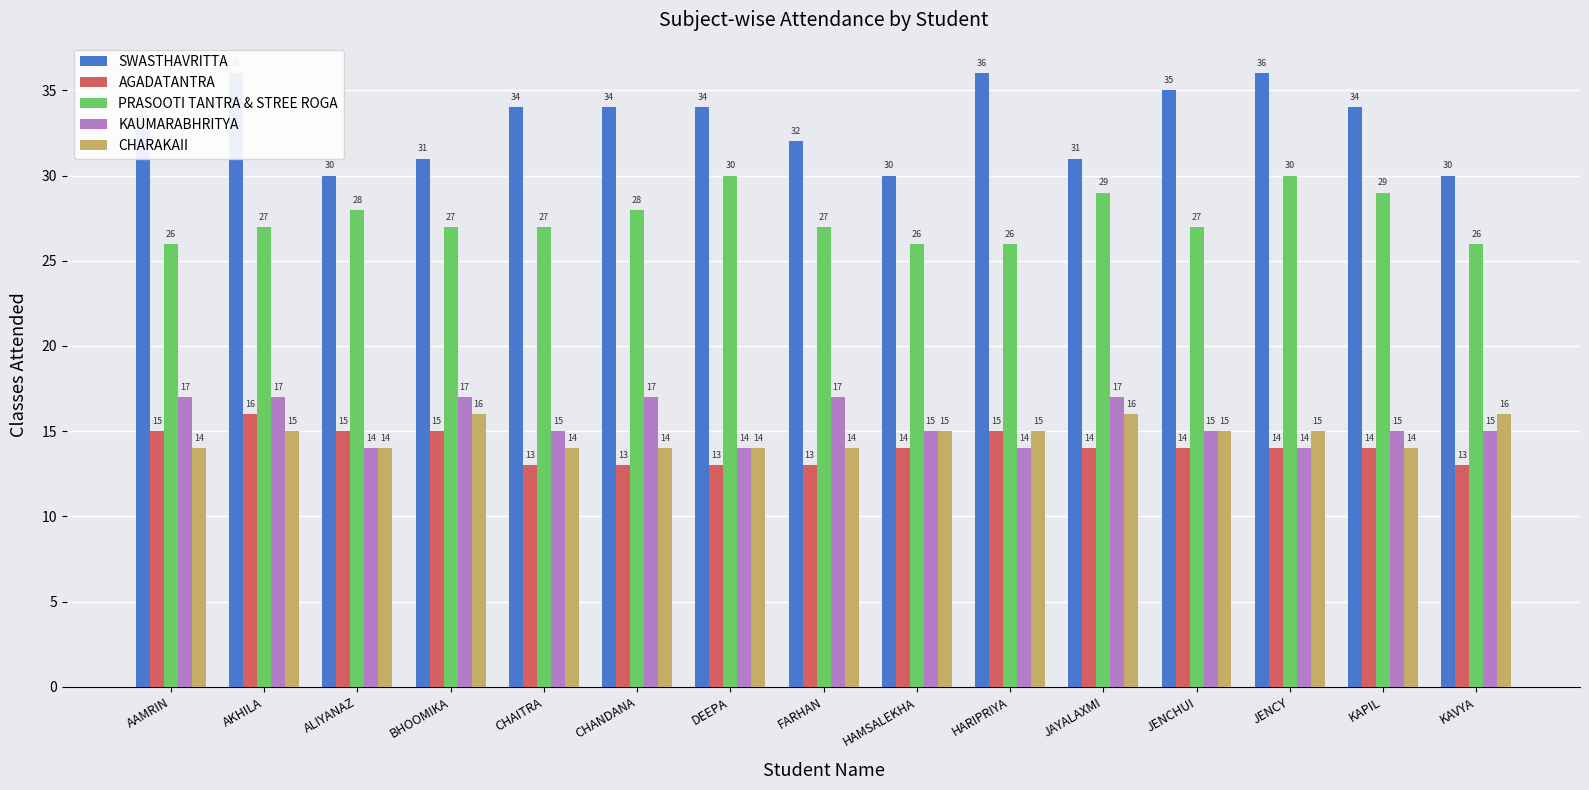

At which label is PRASOOTI TANTRA & STREE ROGA closest to 28?

ALIYANAZ